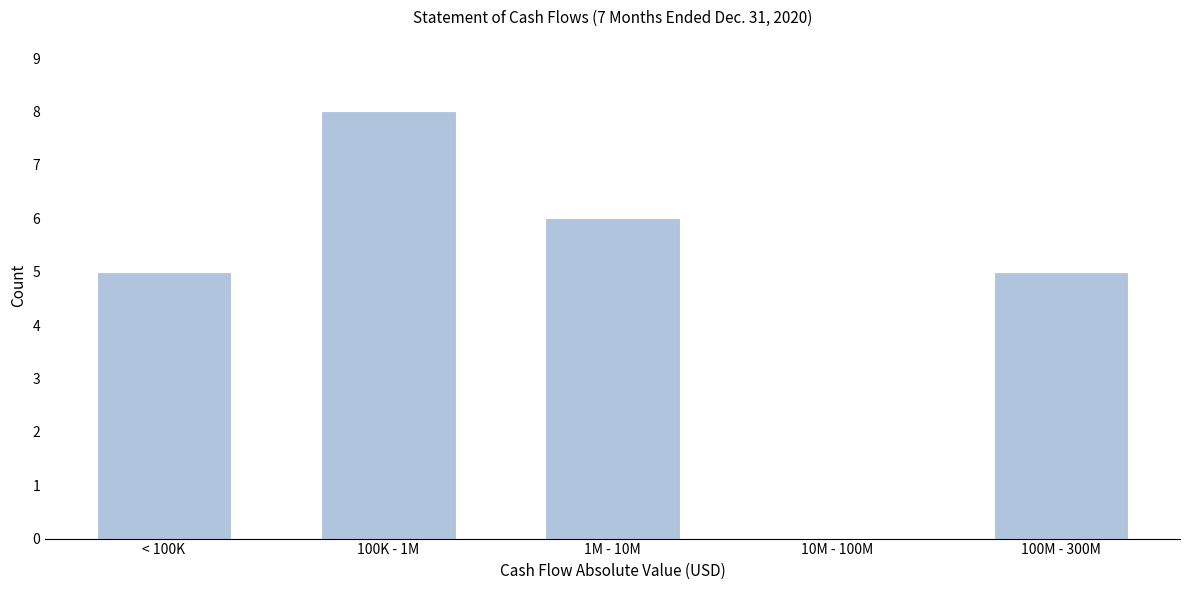

Reading left to right, list all the values displayed in this chart.

< 100K=5	100K - 1M=8	1M - 10M=6	10M - 100M=0	100M - 300M=5